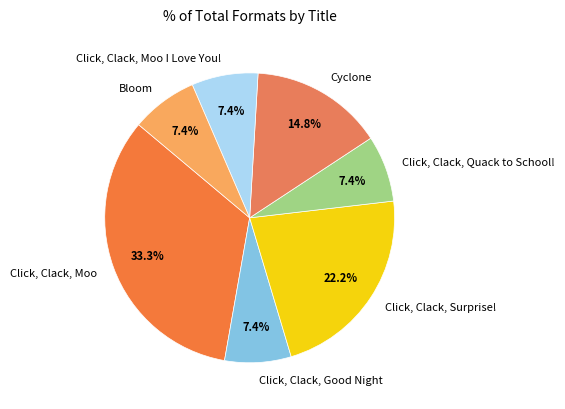

Which has a higher value, Bloom or Click, Clack, Moo?

Click, Clack, Moo